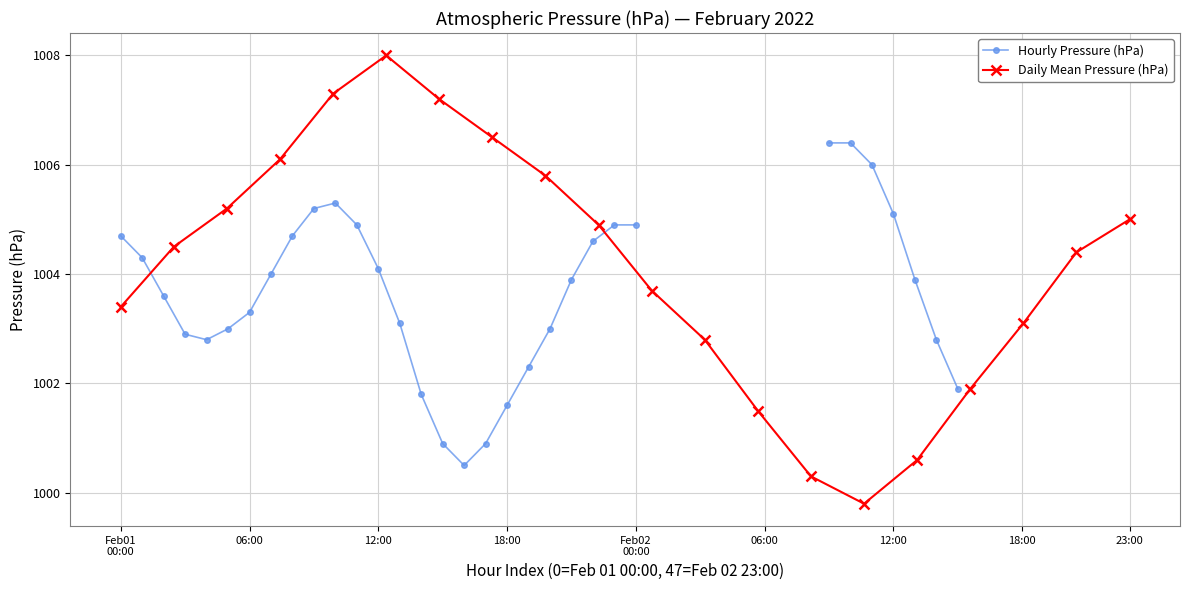

What is the minimum value for Daily Mean Pressure (hPa)?

999.8